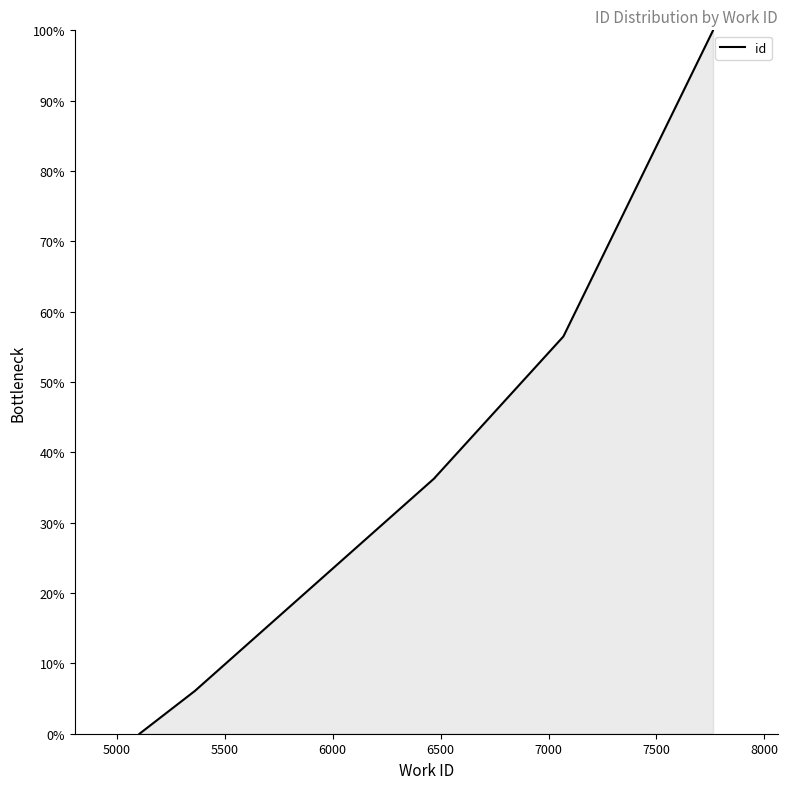

How many values are below 36?

2